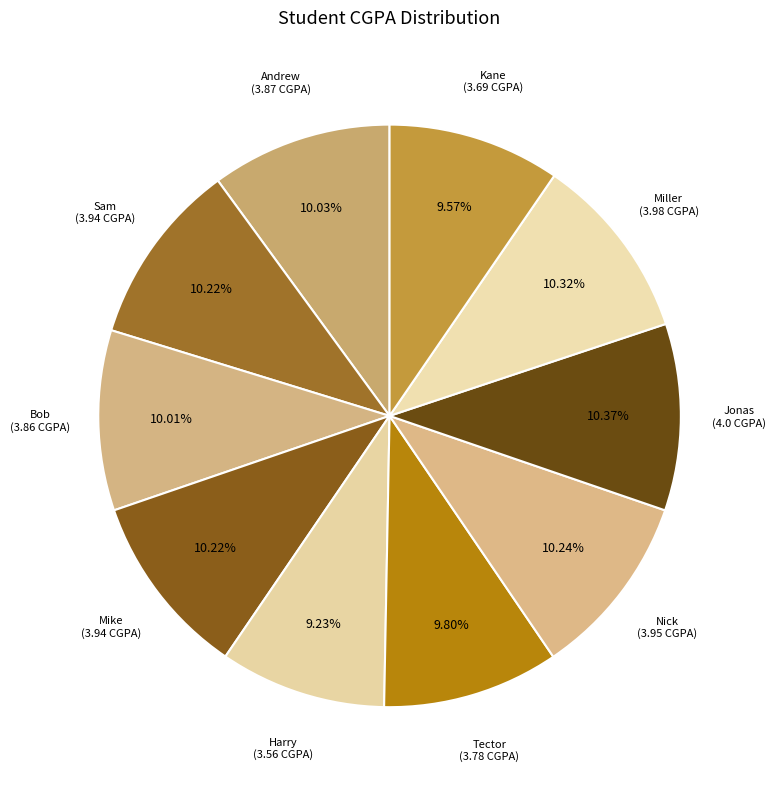

Count the number of slices in the pie.

10